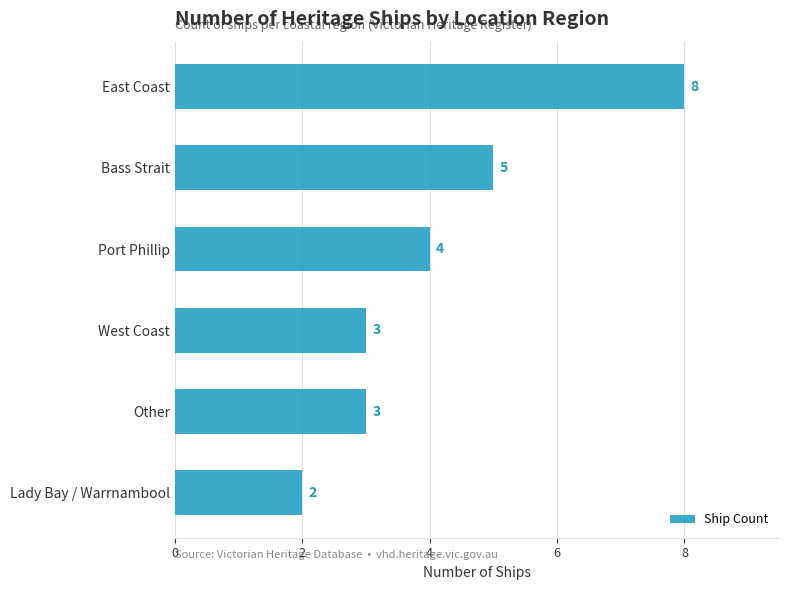

What is the difference between the maximum and second lowest values?

5